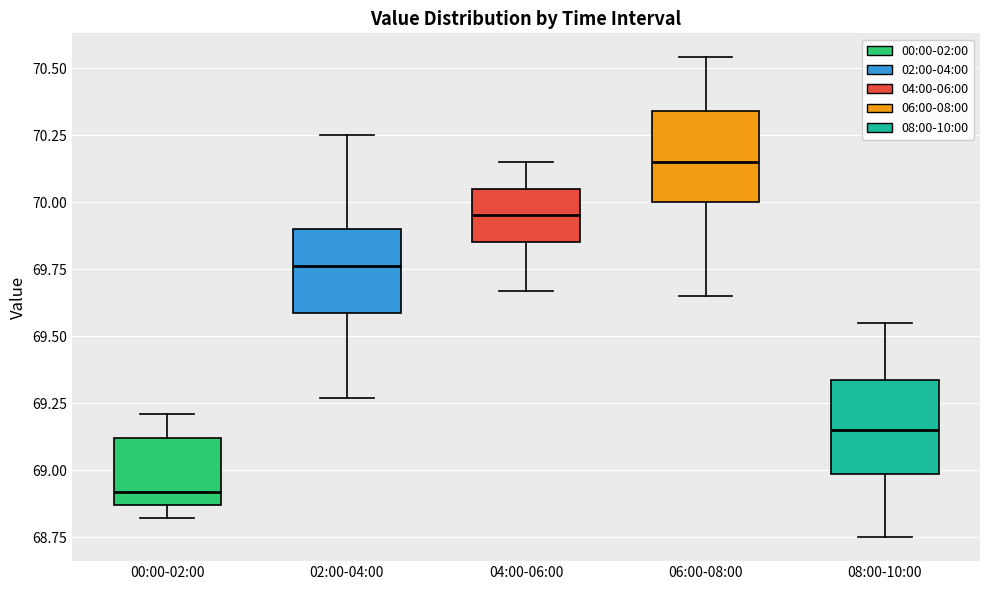

Where is the upper edge of the box for 04:00-06:00 on the y-axis? The values are not printed on the chart, so give them approximately, as read against the axis.

70.05